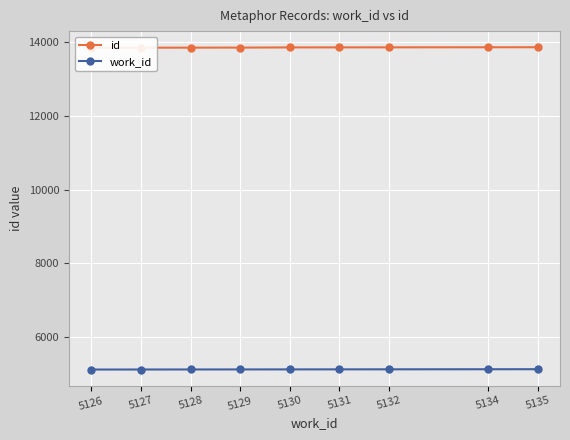

Rank the series at 5134 from lowest to highest value.

work_id, id